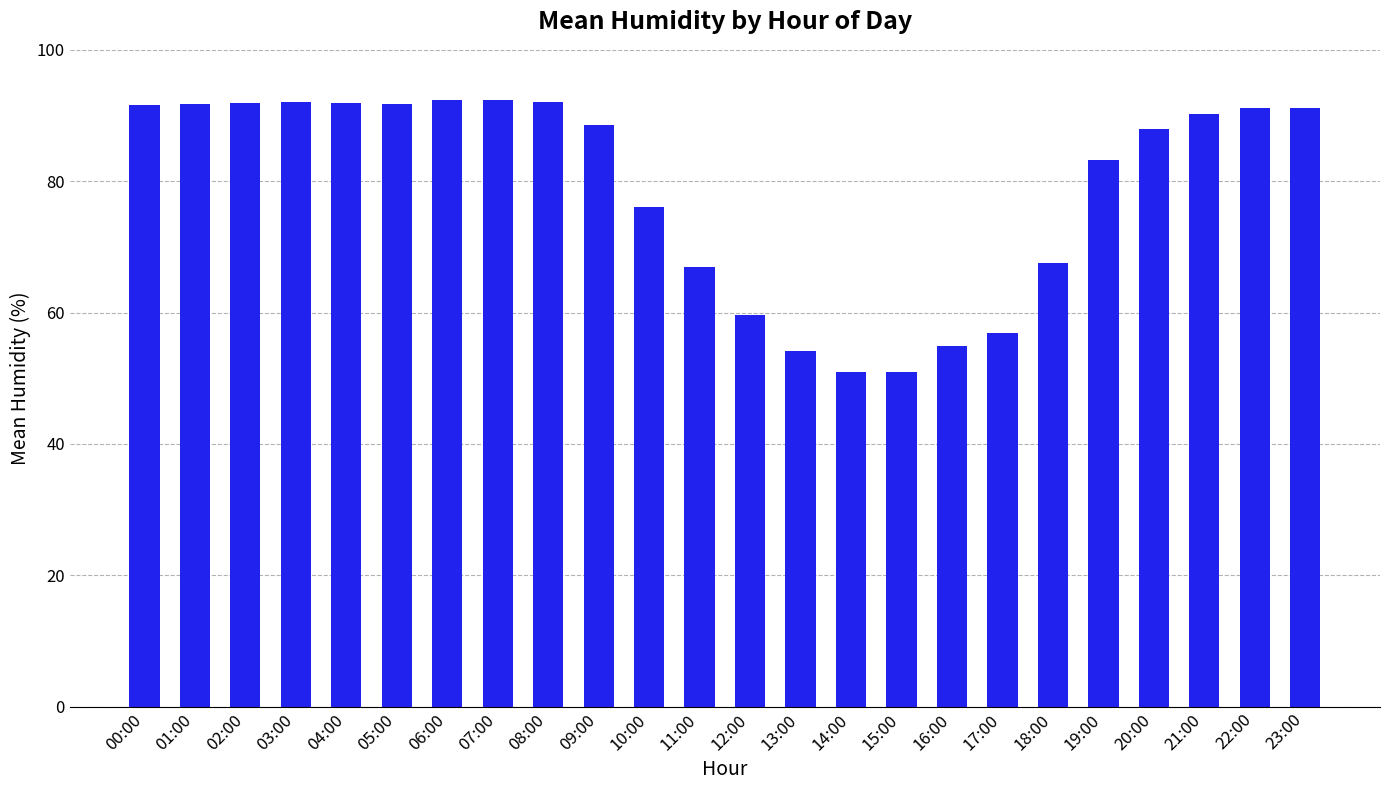

What value does the data have at 14:00?

50.9